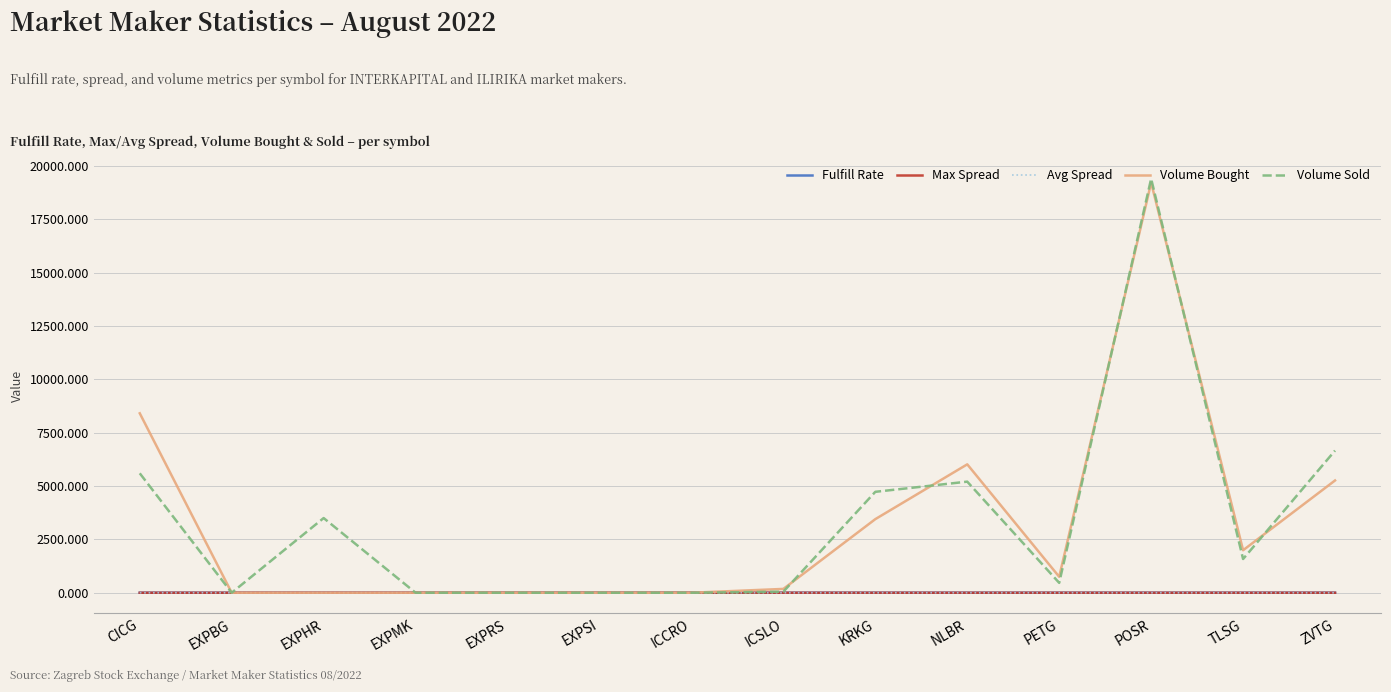

Between EXPHR and POSR, which series saw the biggest shift?

Volume Bought